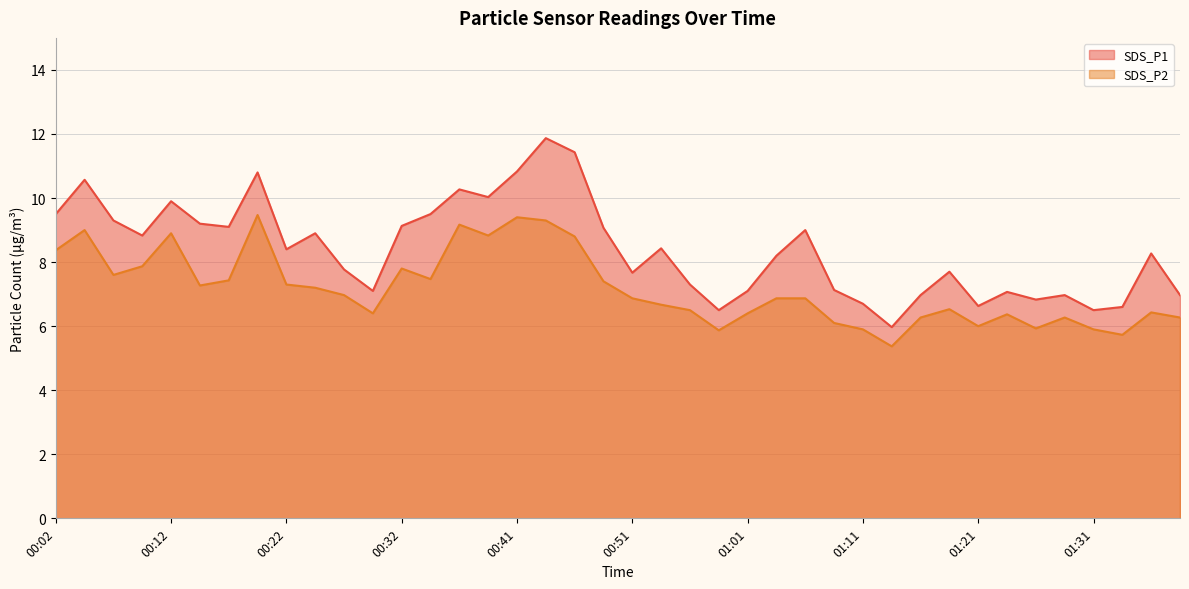

What is the maximum value shown in the chart?

11.9